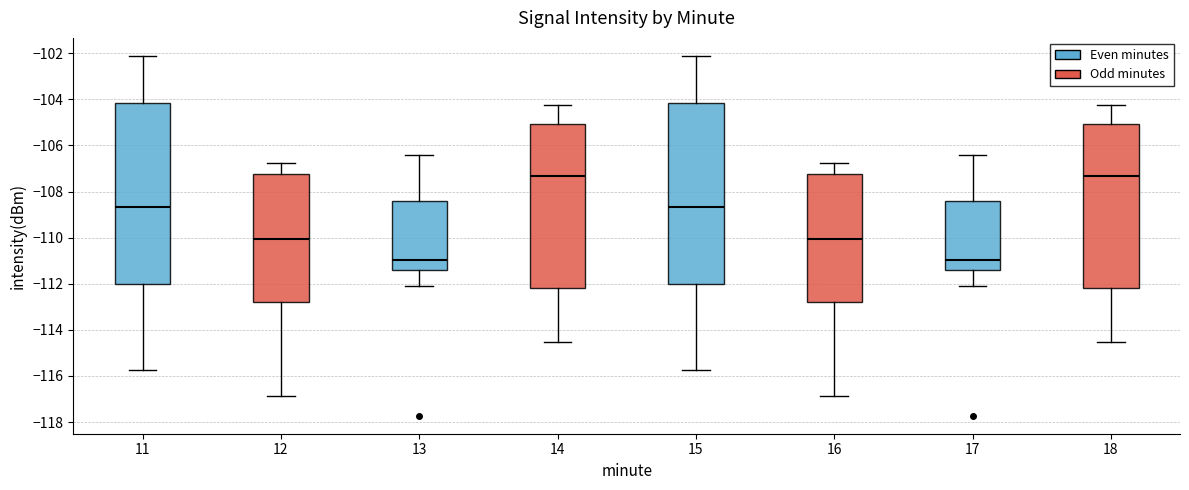

Reading left to right, read every box against the y-axis: the position of its median line, the range the box covers, and the ends of its whiskers. The values are not printed on the chart, so give them approximately, as read against the axis.

11: median -108.6, box -112.0 to -104.2, whiskers -115.8 to -102.2
12: median -110.0, box -112.8 to -107.2, whiskers -116.8 to -106.8
13: median -111.0, box -111.4 to -108.4, whiskers -112.0 to -106.4
14: median -107.4, box -112.2 to -105.0, whiskers -114.6 to -104.2
15: median -108.6, box -112.0 to -104.2, whiskers -115.8 to -102.2
16: median -110.0, box -112.8 to -107.2, whiskers -116.8 to -106.8
17: median -111.0, box -111.4 to -108.4, whiskers -112.0 to -106.4
18: median -107.4, box -112.2 to -105.0, whiskers -114.6 to -104.2